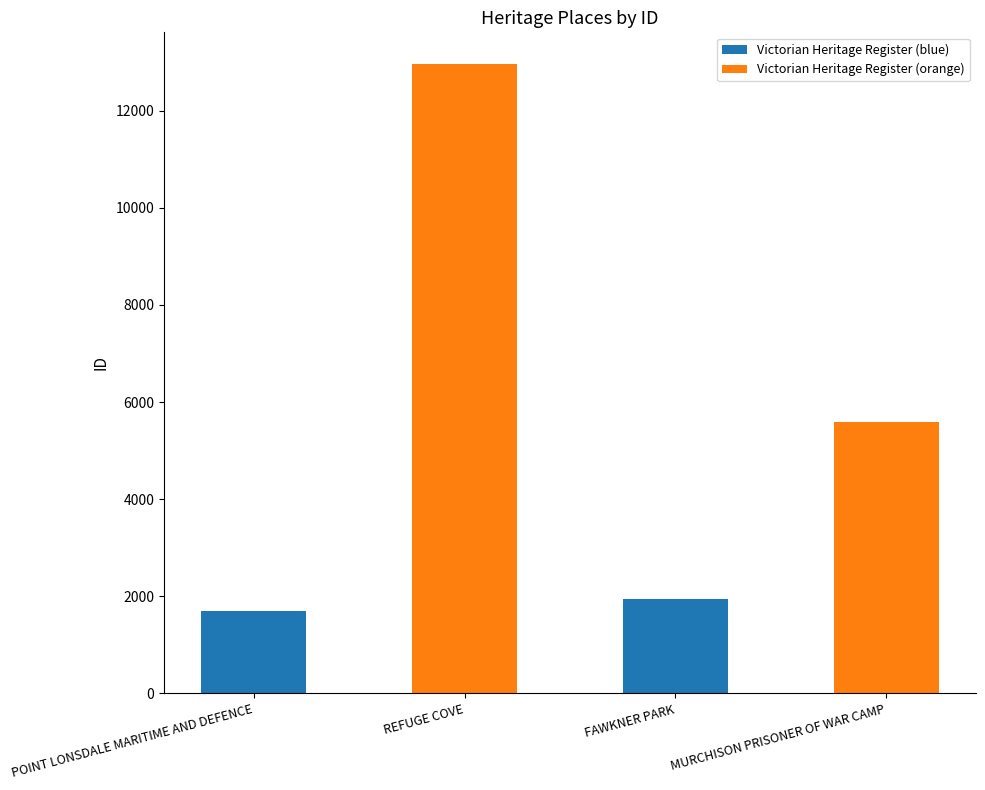

What is the label of the 2nd bar from the right?

FAWKNER PARK